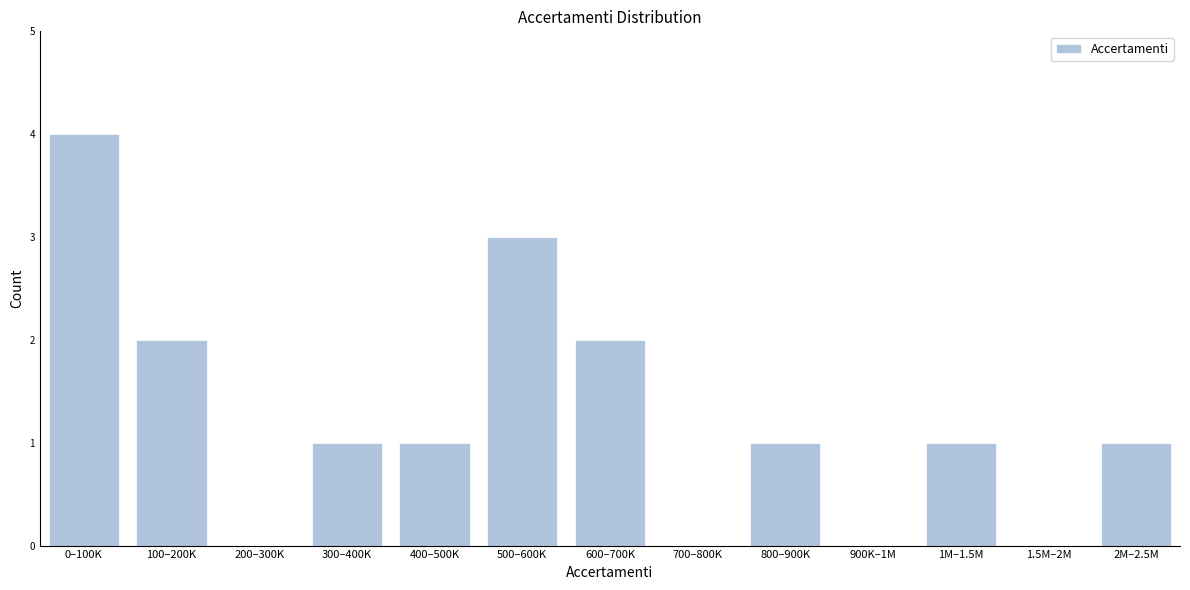

Reading left to right, transcribe all the data shown in this chart.

0–100K=4	100–200K=2	200–300K=0	300–400K=1	400–500K=1	500–600K=3	600–700K=2	700–800K=0	800–900K=1	900K–1M=0	1M–1.5M=1	1.5M–2M=0	2M–2.5M=1